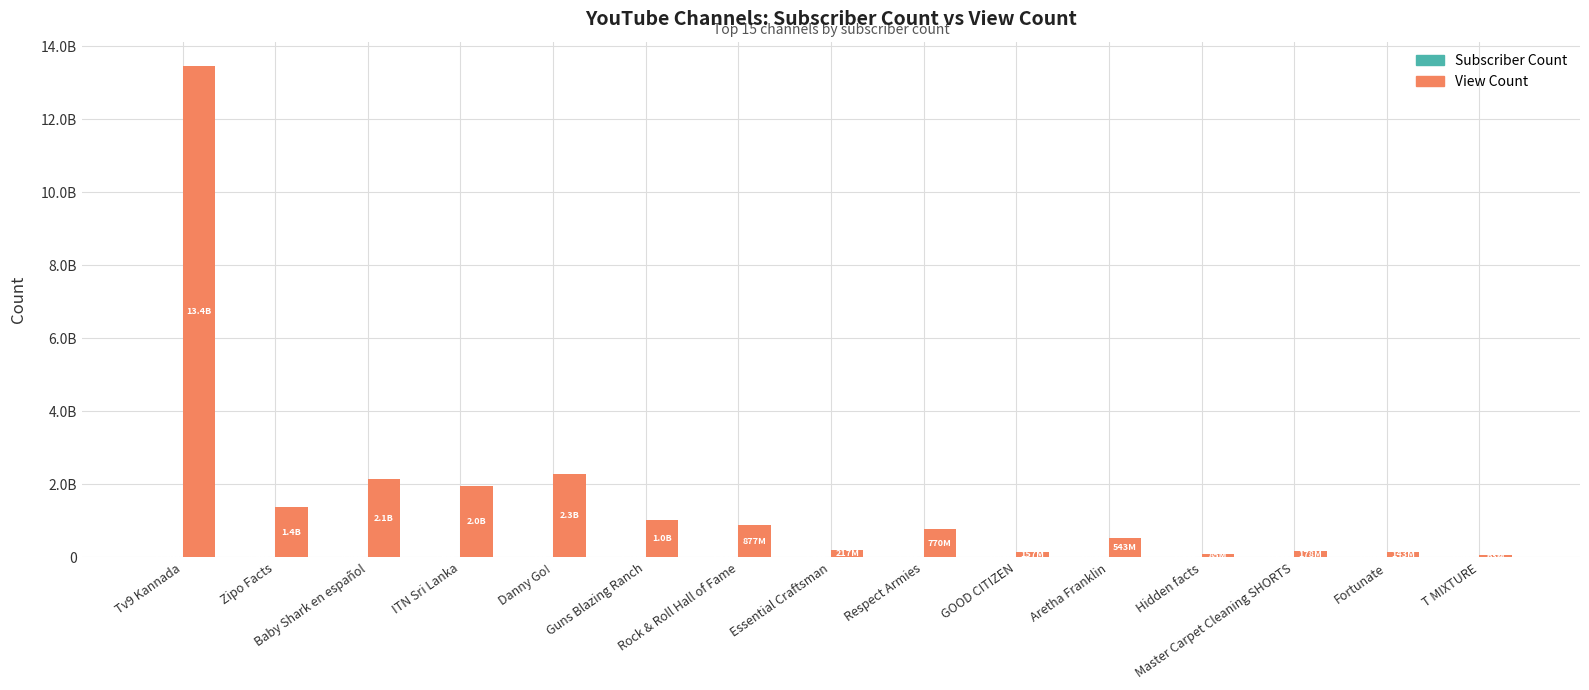

What is the minimum value shown in the chart?

436000